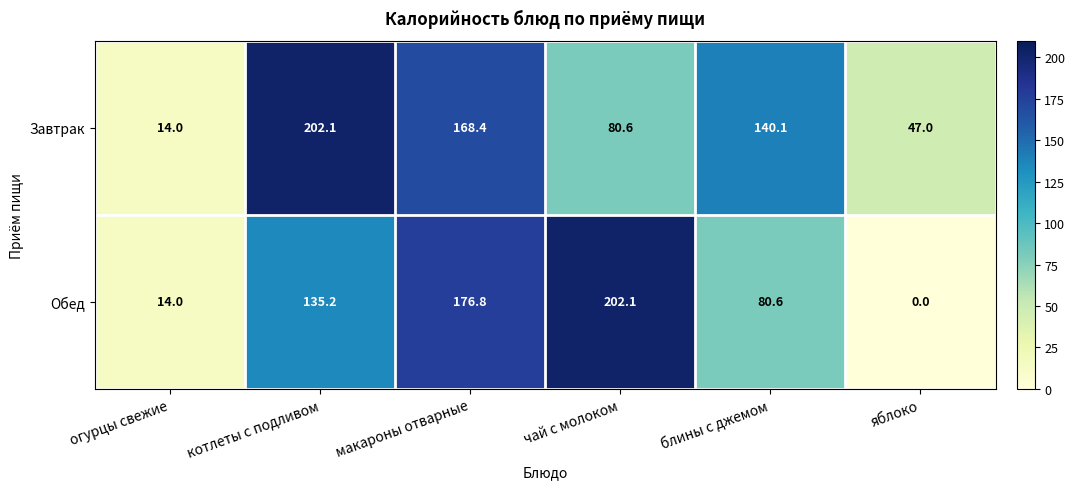

List the labels in order of Обед value, smallest first.

яблоко, огурцы свежие, блины с джемом, котлеты с подливом, макароны отварные, чай с молоком